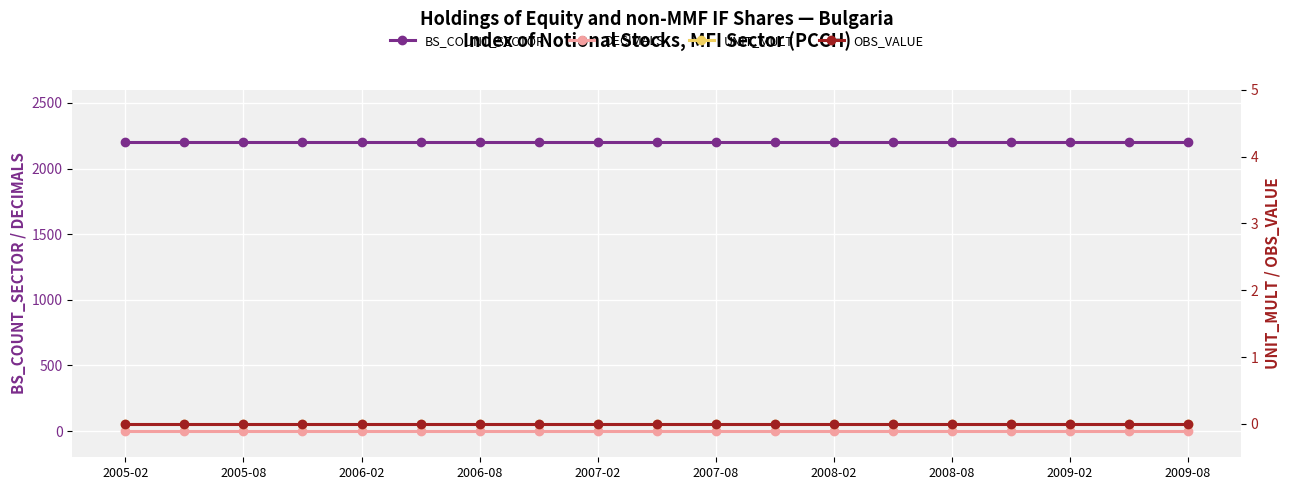

The BS_COUNT_SECTOR series shows 1124 at 2007-08. True or false?

False